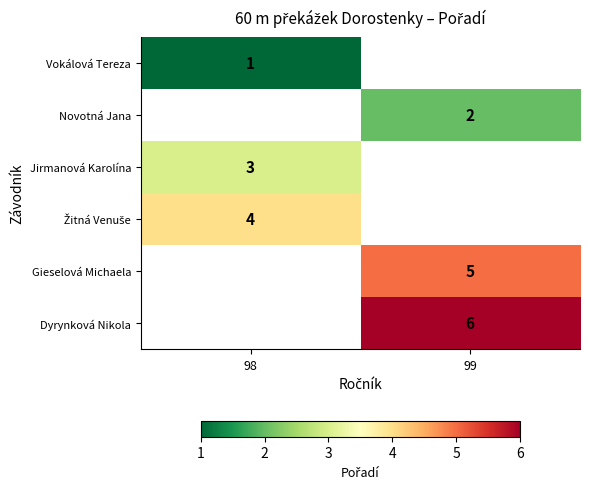

The value of Gieselová Michaela at 99 is 5. True or false?

True